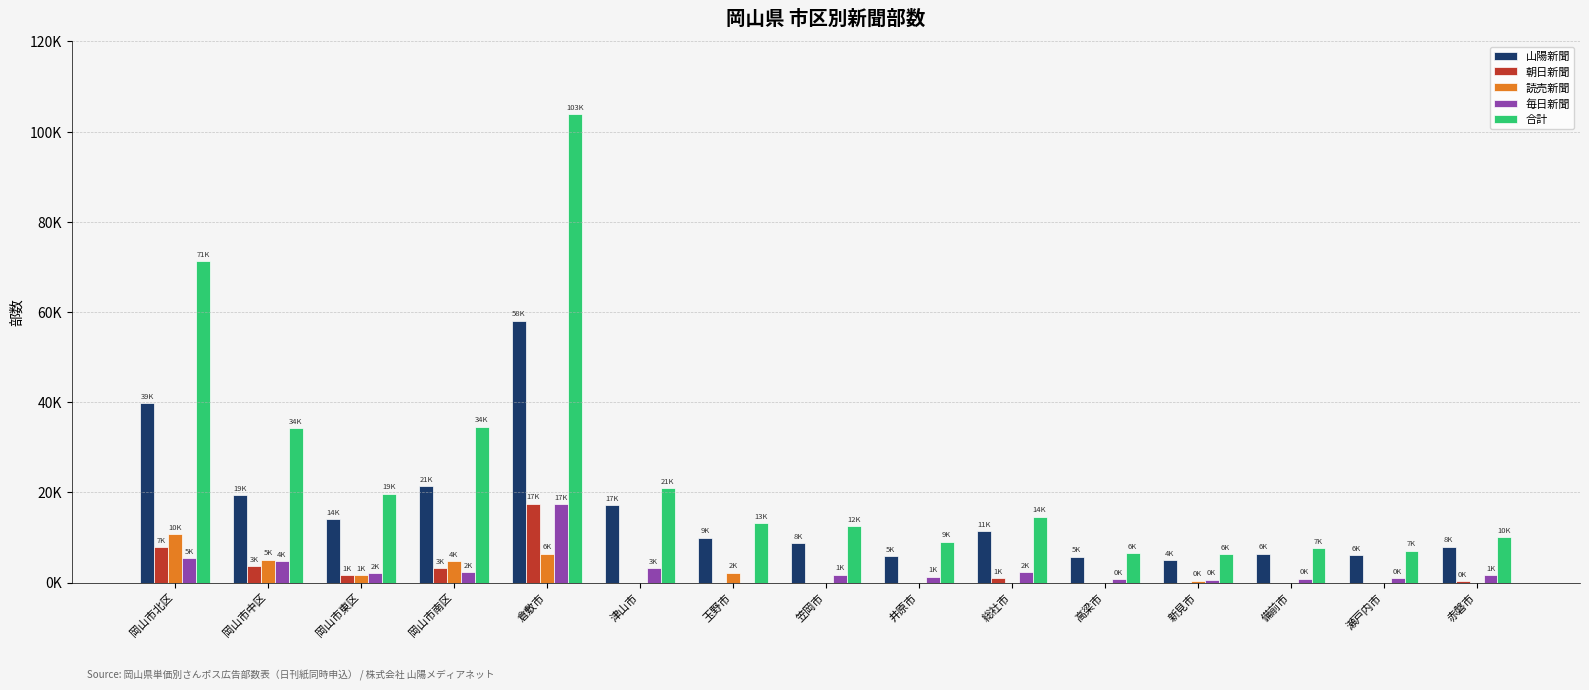

What is the difference between the 朝日新聞 values at 津山市 and 倉敷市?

17500